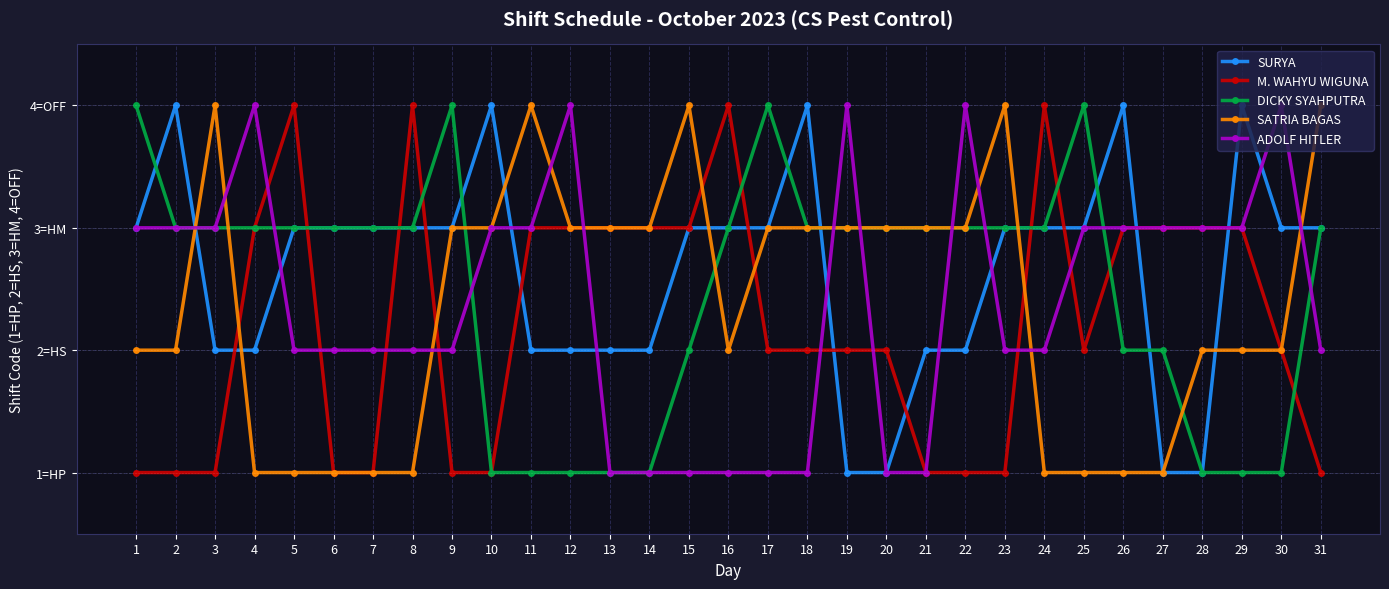

After their last crossing, which series has the higher values: SATRIA BAGAS or DICKY SYAHPUTRA?

SATRIA BAGAS